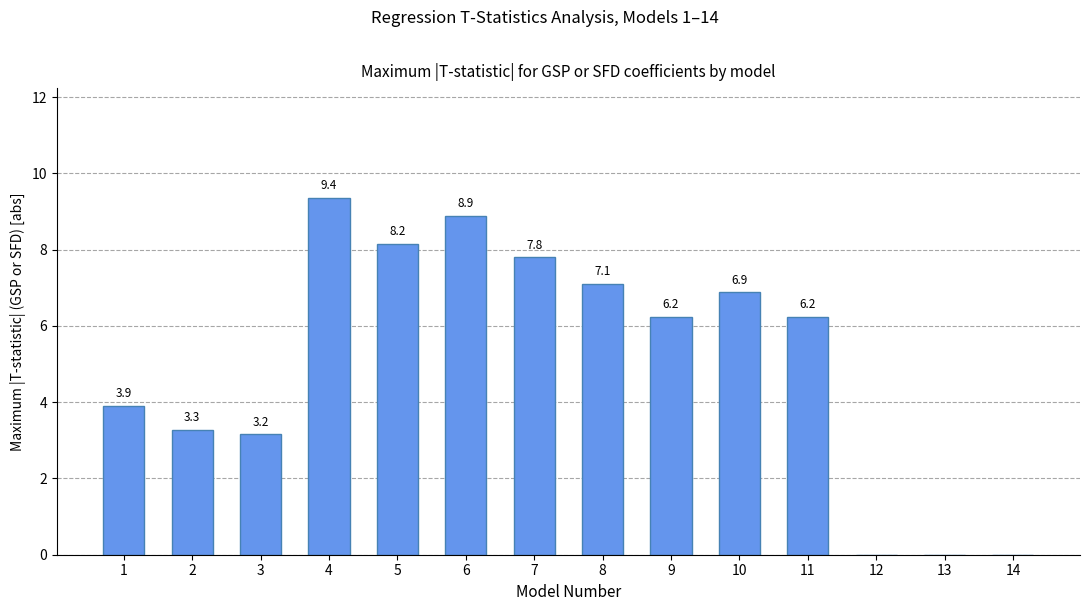

At which category does the chart reach its peak across all series?

4